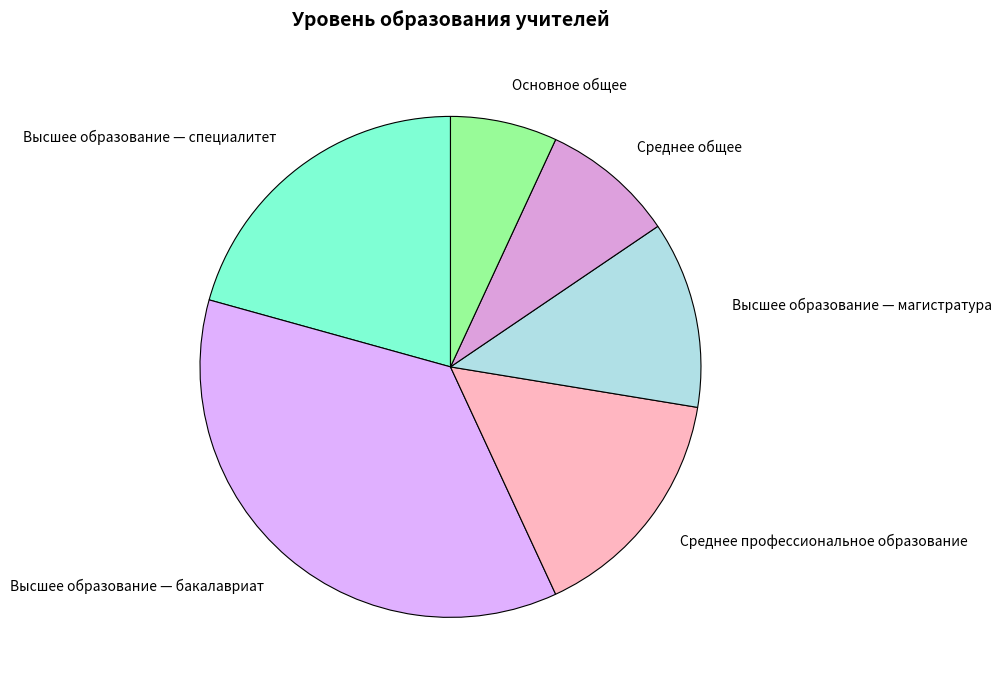

What is the largest slice in the pie chart?

Высшее образование — бакалавриат